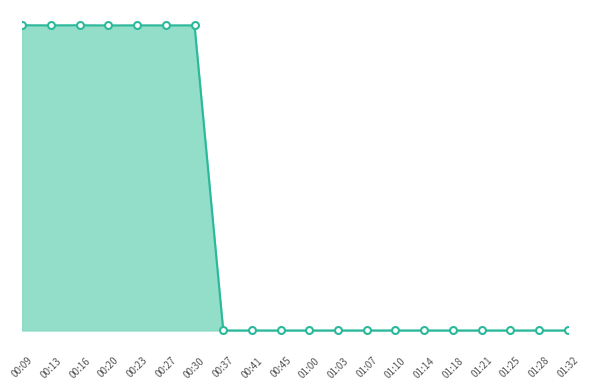

What is the label of the 17th point from the right?

00:20